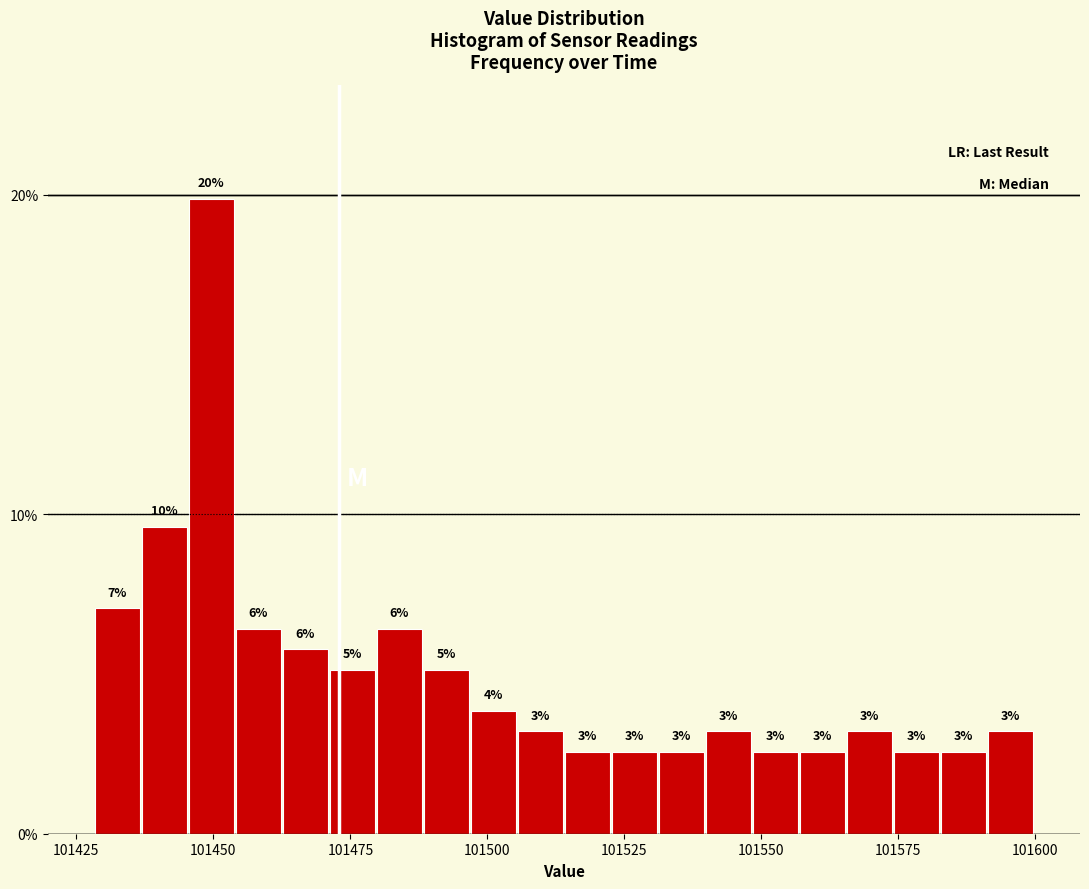

Read against the x-axis, roughly where is the centre of the tallest bar?

101450